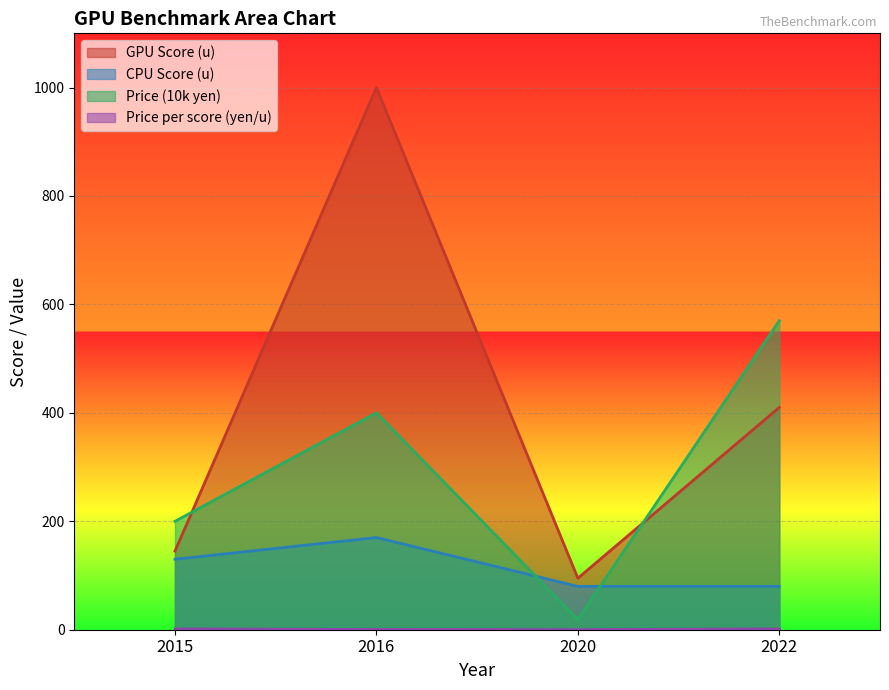

How many lines are shown in the chart?

4